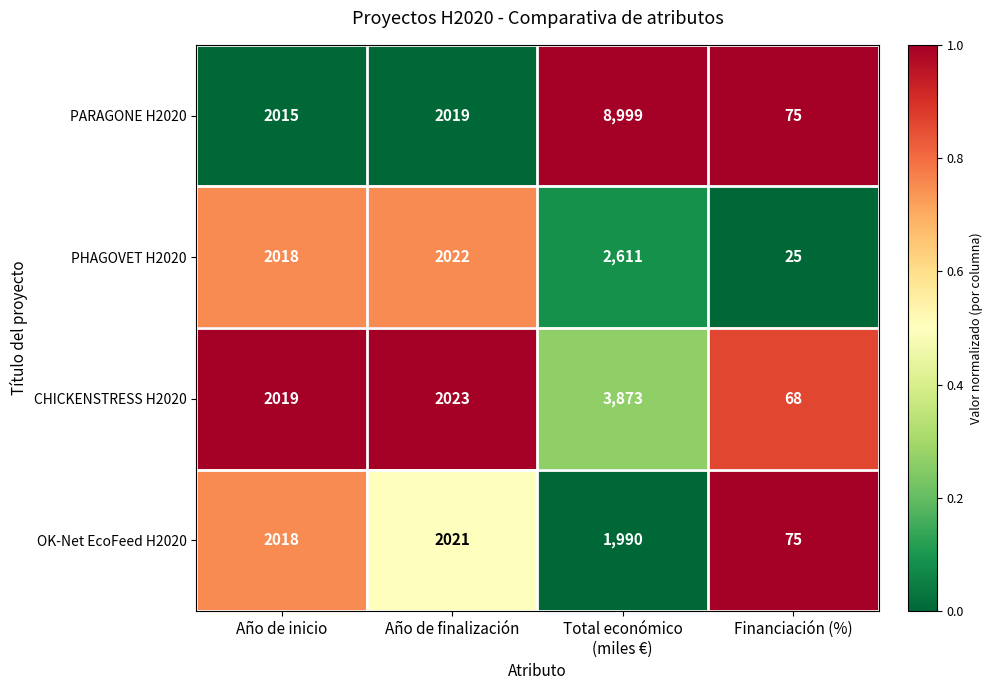

Which series has the widest spread of values?

PARAGONE H2020